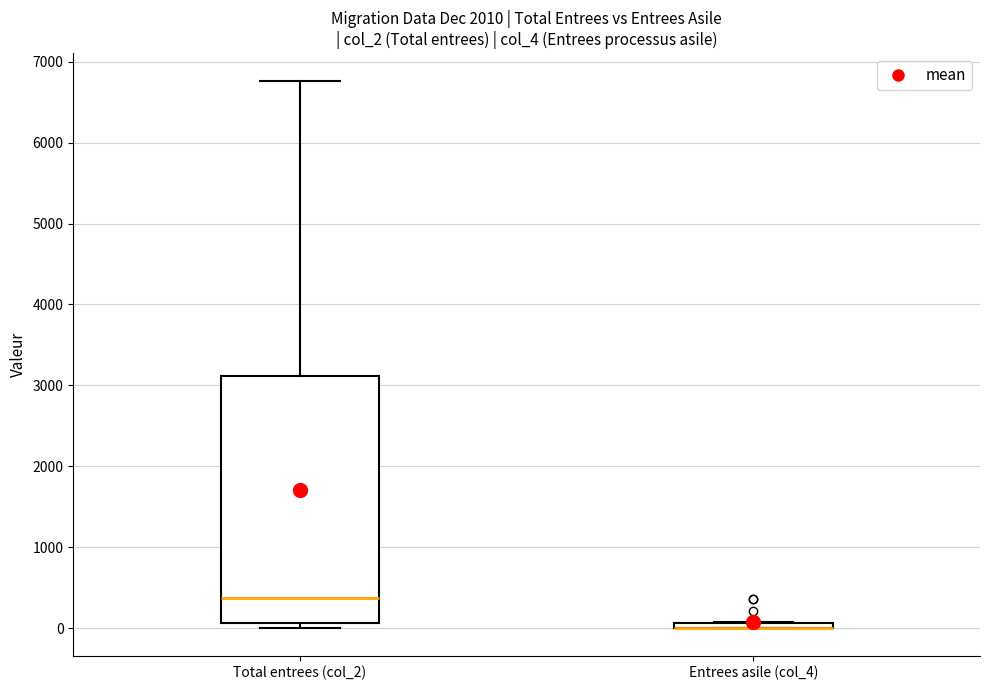

Where is the lower edge of the box for Total entrees (col_2) on the y-axis? The values are not printed on the chart, so give them approximately, as read against the axis.

100